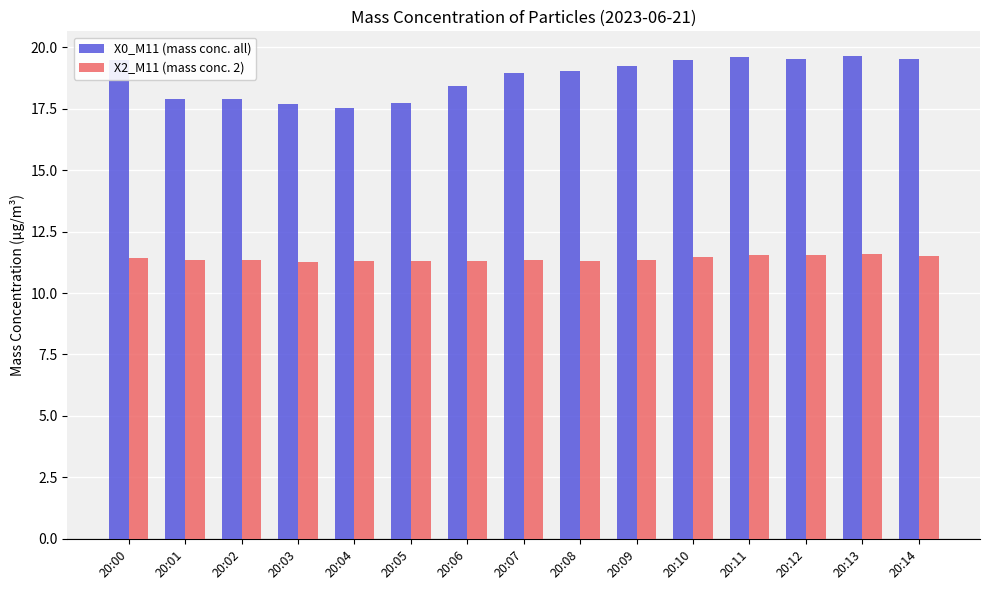

At how many categories does at least one series exceed 16?

15